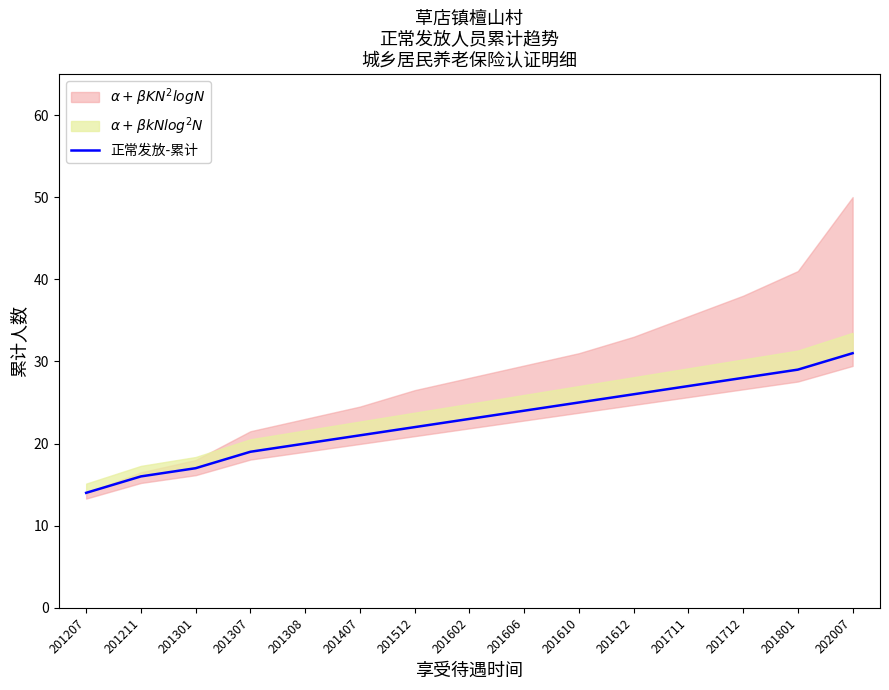

List the labels in order of value, largest first.

202007, 201801, 201712, 201711, 201612, 201610, 201606, 201602, 201512, 201407, 201308, 201307, 201301, 201211, 201207